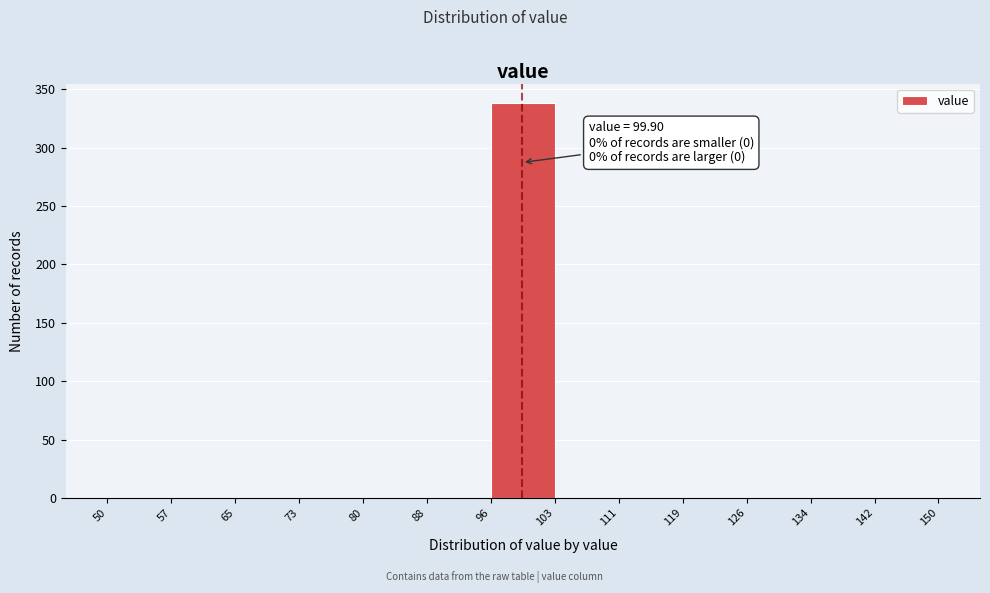

Over which range of the x-axis is the bar tallest?

96 to 103